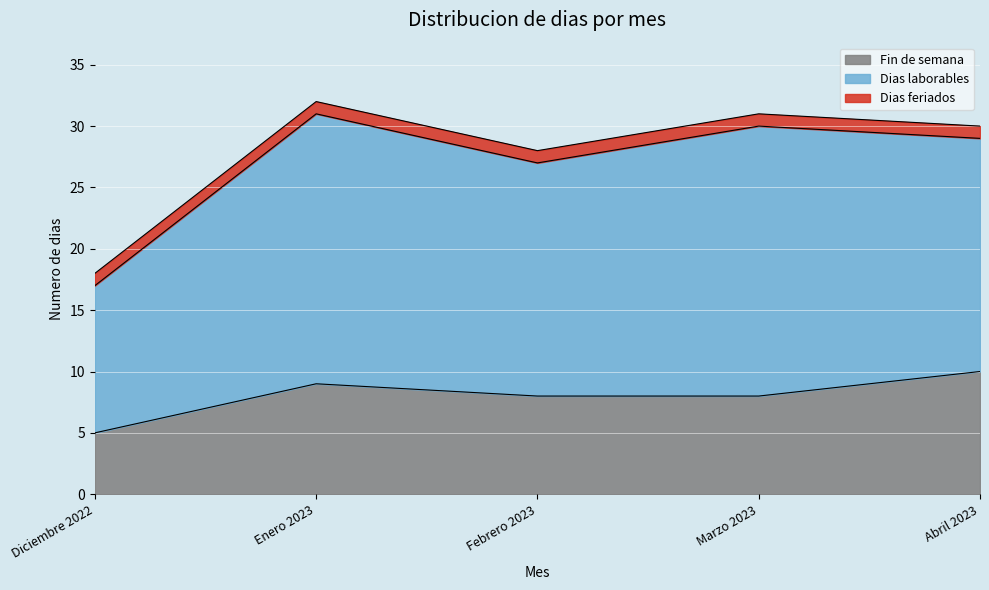

Reading right to left, list all the values displayed in this chart.

Fin de semana: Abril 2023=10	Marzo 2023=8	Febrero 2023=8	Enero 2023=9	Diciembre 2022=5
Dias laborables: Abril 2023=19	Marzo 2023=22	Febrero 2023=19	Enero 2023=22	Diciembre 2022=12
Dias feriados: Abril 2023=1	Marzo 2023=1	Febrero 2023=1	Enero 2023=1	Diciembre 2022=1